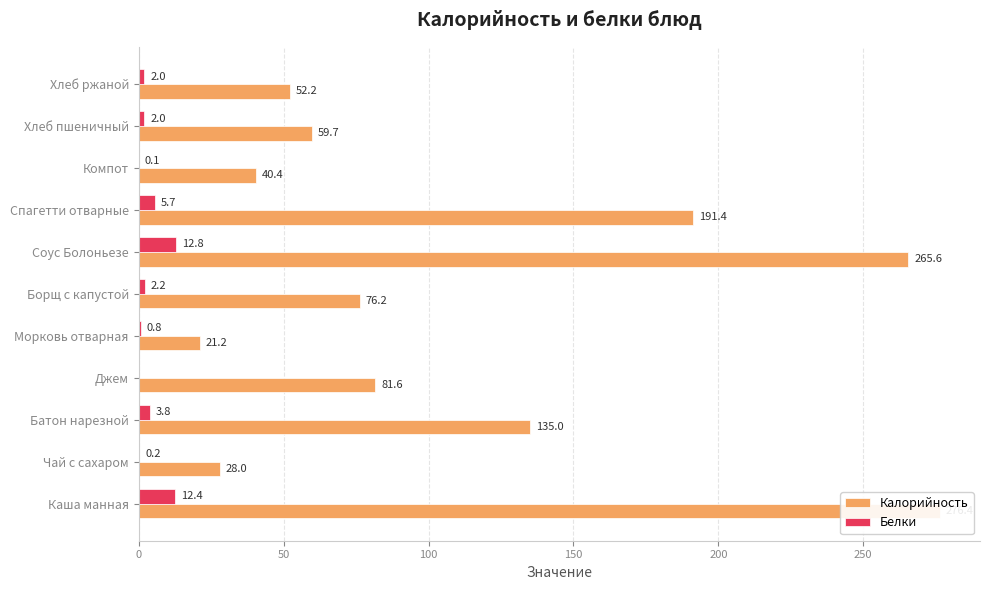

How many bars are there in each group?

2